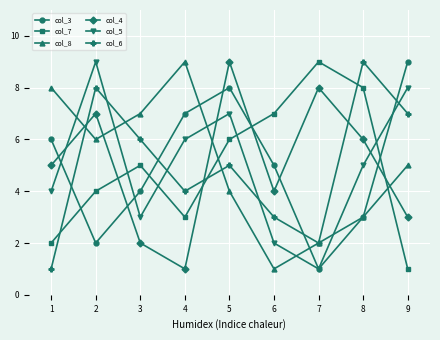

What is the average value of the col_6 series?

5